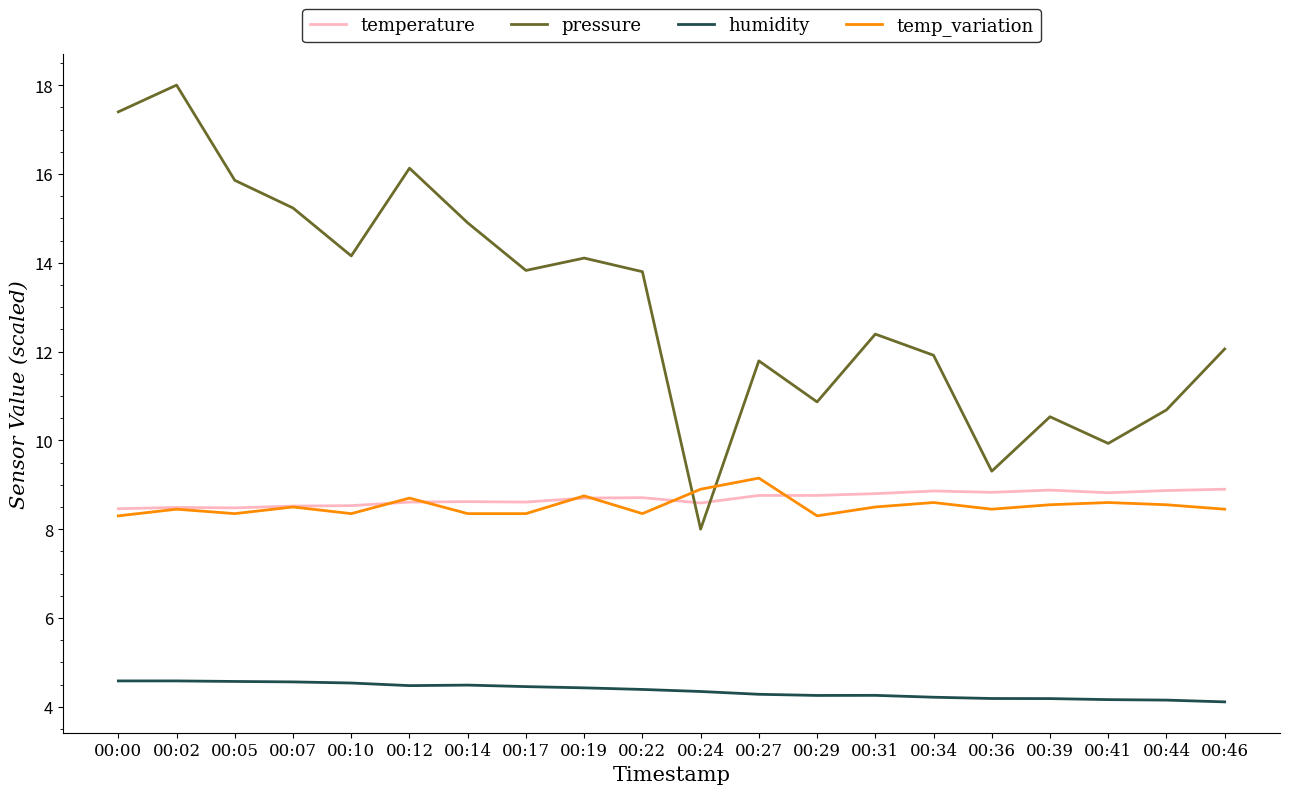

What is the average value of the pressure series?

13.0